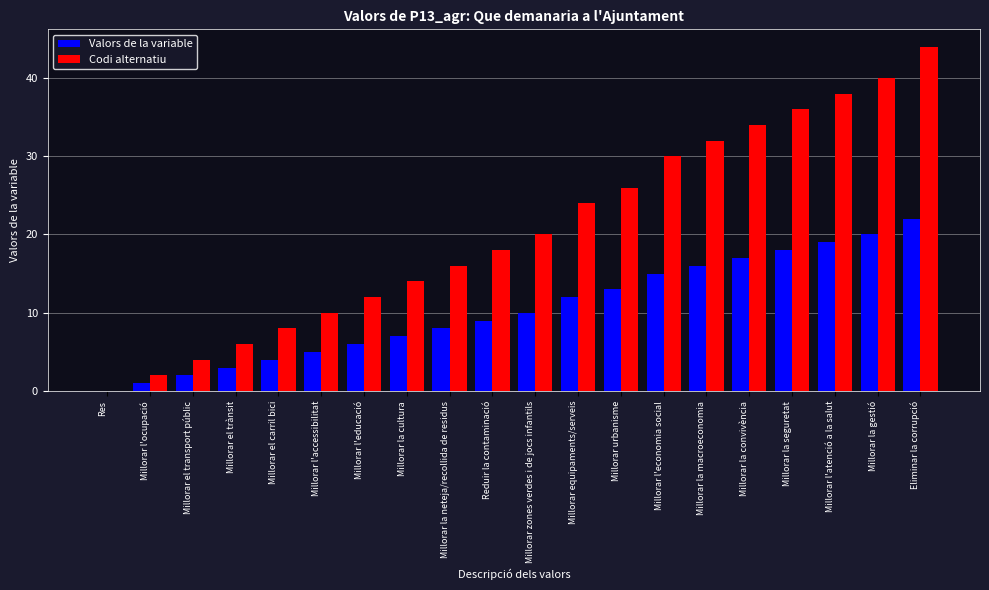

Are the bars grouped side by side (vs. stacked)?

Yes